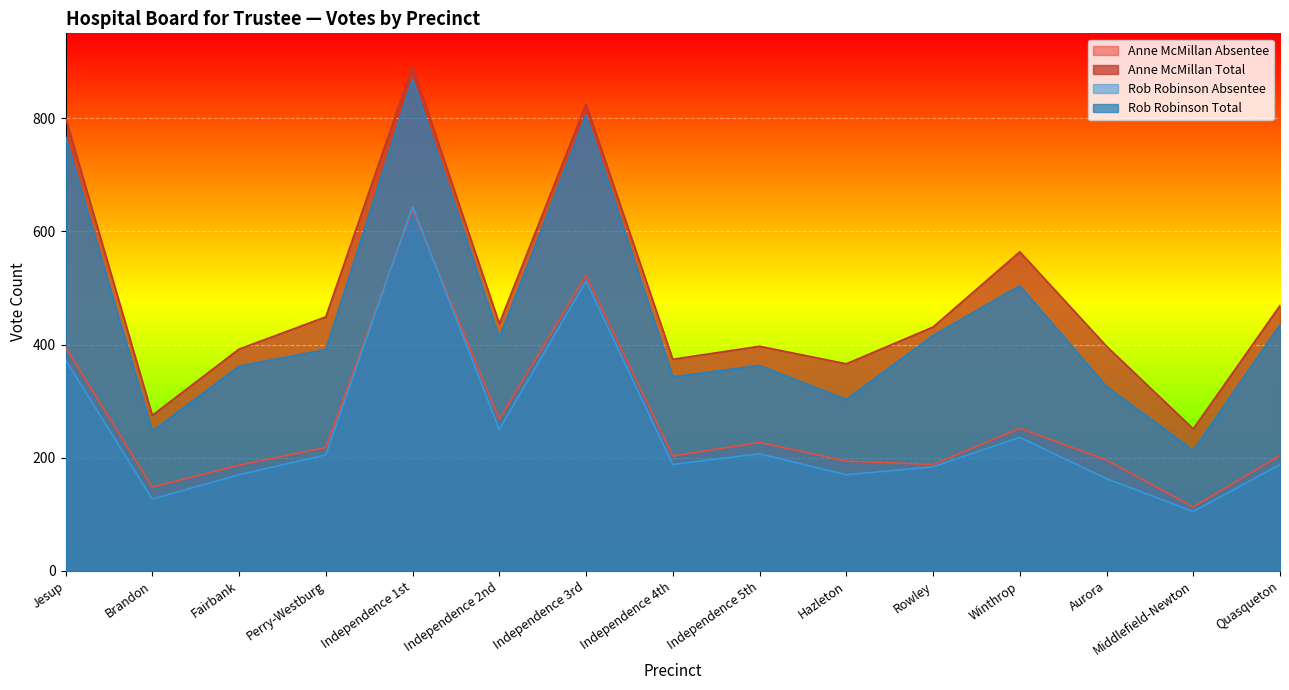

At which label is Anne McMillan Total closest to 571?

Winthrop